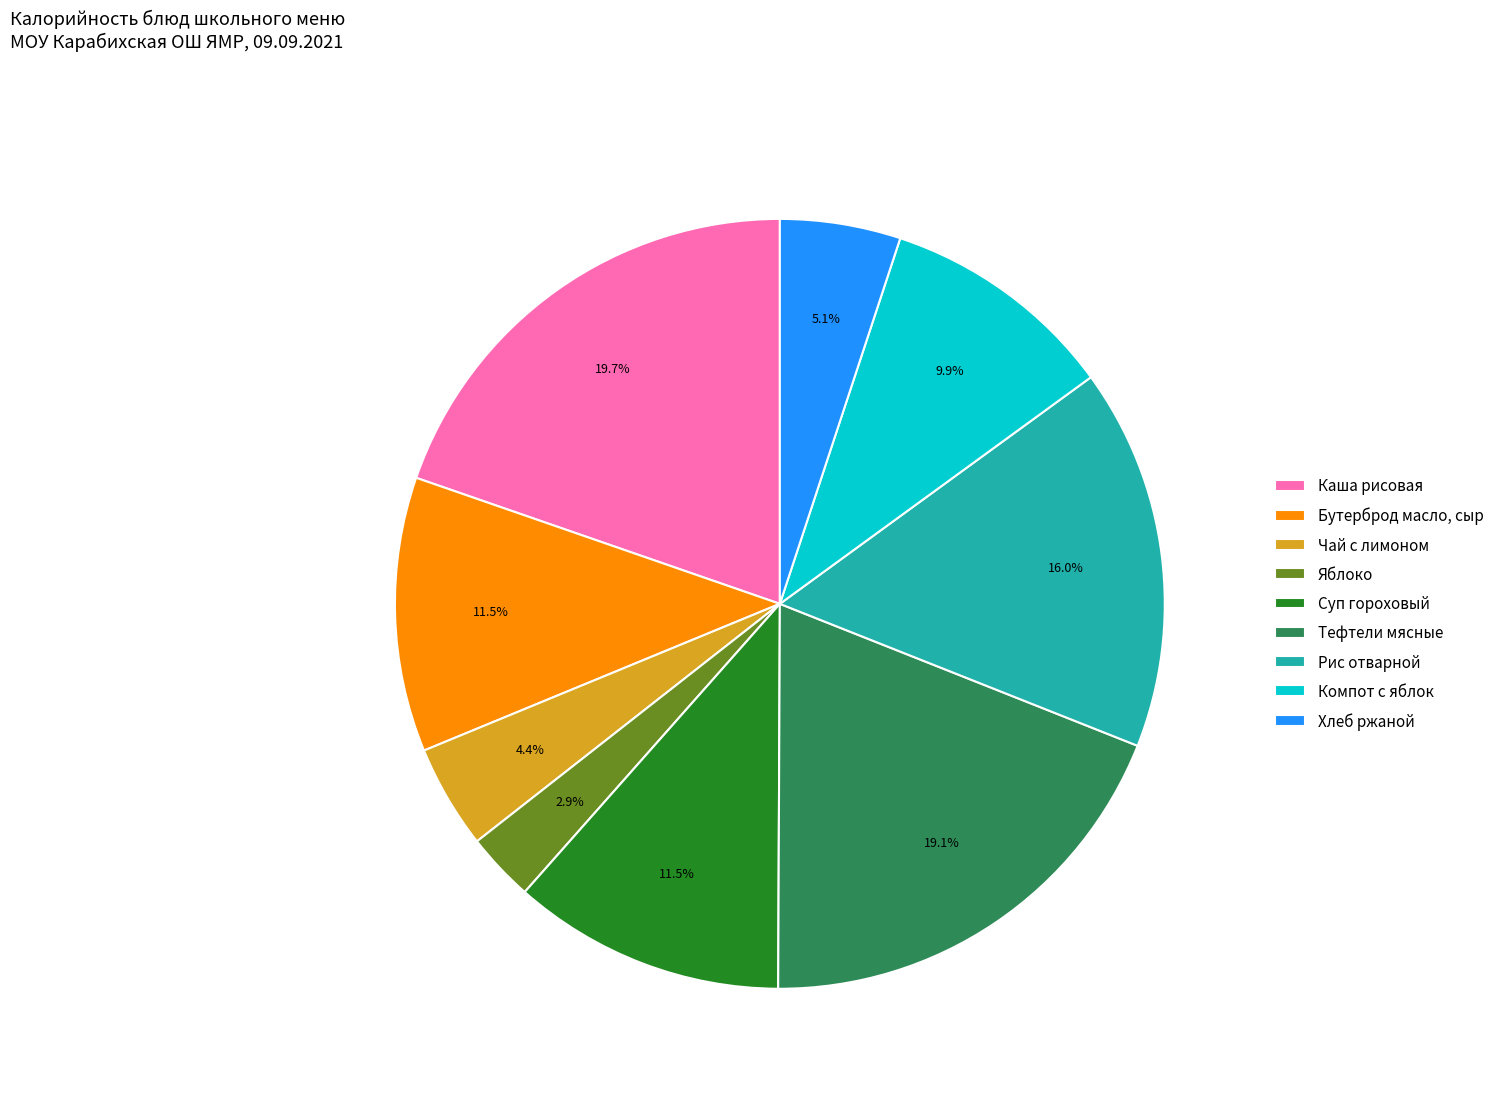

Which category has the smallest portion of the pie?

Яблоко